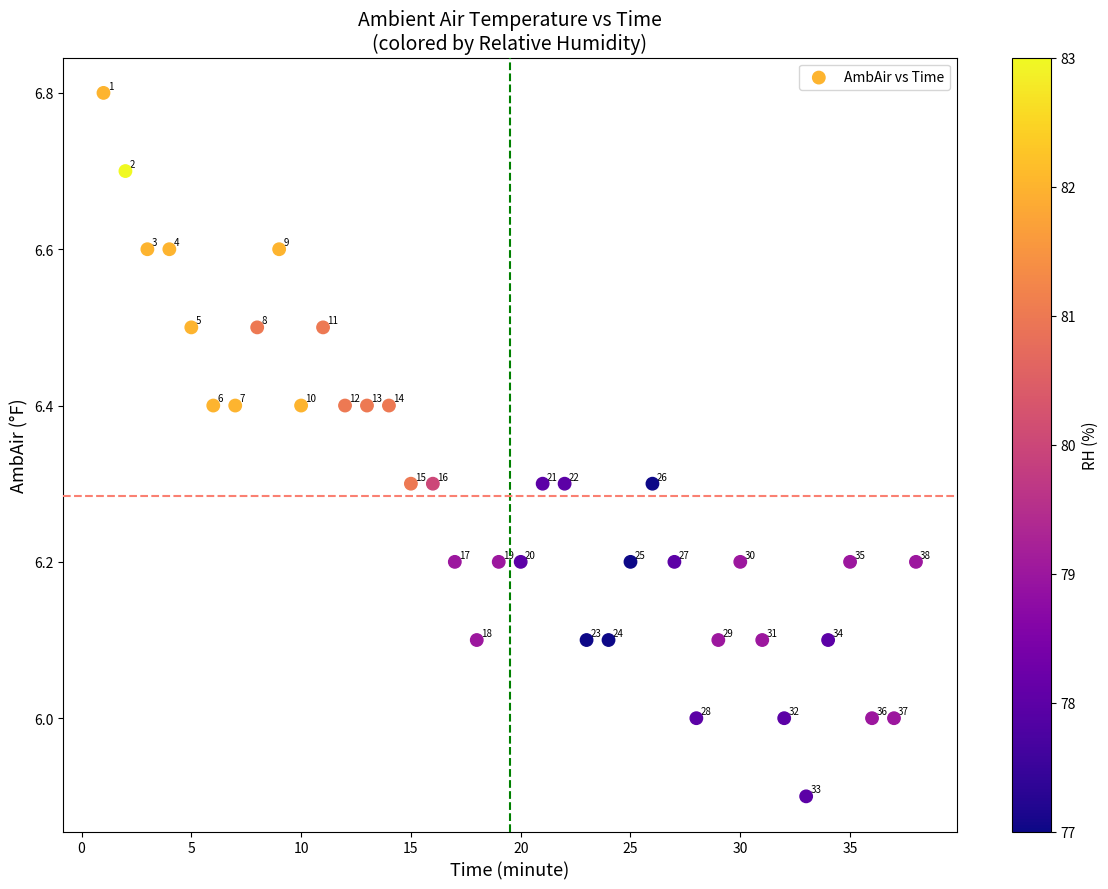

What is the range of Y values (max minus min)?

0.9